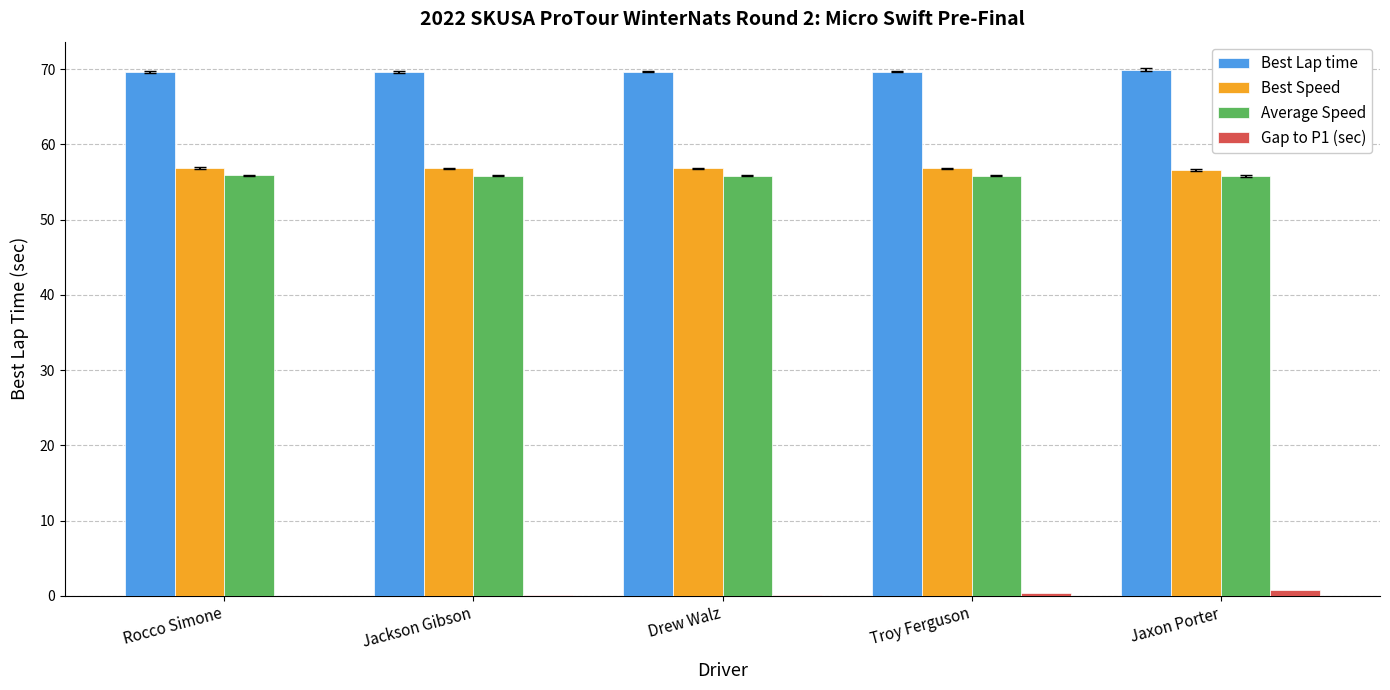

Is it true that Average Speed equals 55.9 at Drew Walz?

True